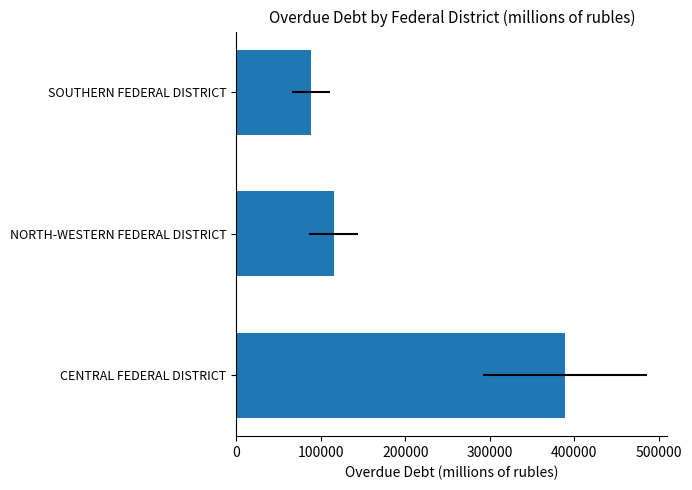

The chart shows a value of 388450 at CENTRAL FEDERAL DISTRICT. True or false?

True